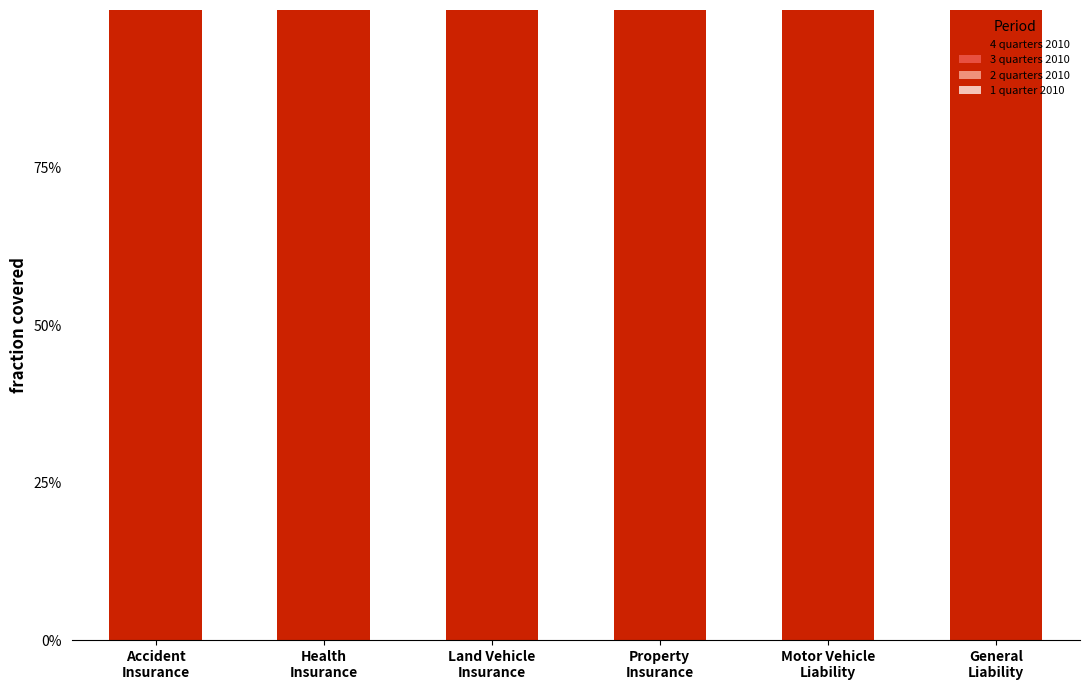

Reading left to right, list all the values displayed in this chart.

4 quarters 2010: Accident
Insurance=1.0	Health
Insurance=1.0	Land Vehicle
Insurance=1.0	Property
Insurance=1.0	Motor Vehicle
Liability=1.0	General
Liability=1.0
3 quarters 2010: Accident
Insurance=1.1	Health
Insurance=0.8	Land Vehicle
Insurance=0.8	Property
Insurance=0.9	Motor Vehicle
Liability=0.7	General
Liability=1.3
2 quarters 2010: Accident
Insurance=0.6	Health
Insurance=0.7	Land Vehicle
Insurance=0.5	Property
Insurance=0.5	Motor Vehicle
Liability=0.5	General
Liability=0.5
1 quarter 2010: Accident
Insurance=0.4	Health
Insurance=0.5	Land Vehicle
Insurance=0.2	Property
Insurance=0.3	Motor Vehicle
Liability=0.2	General
Liability=0.3